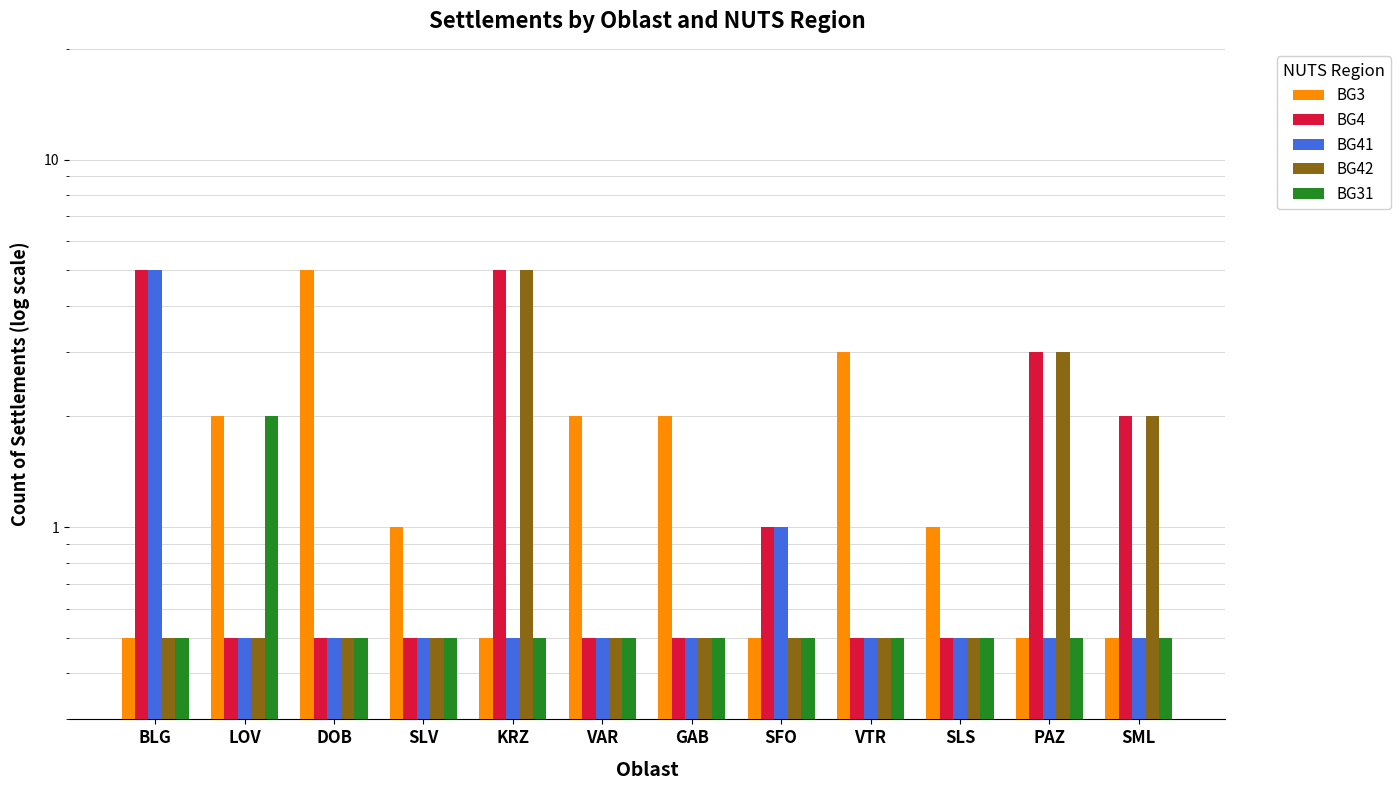

How many bars are there in total?

60